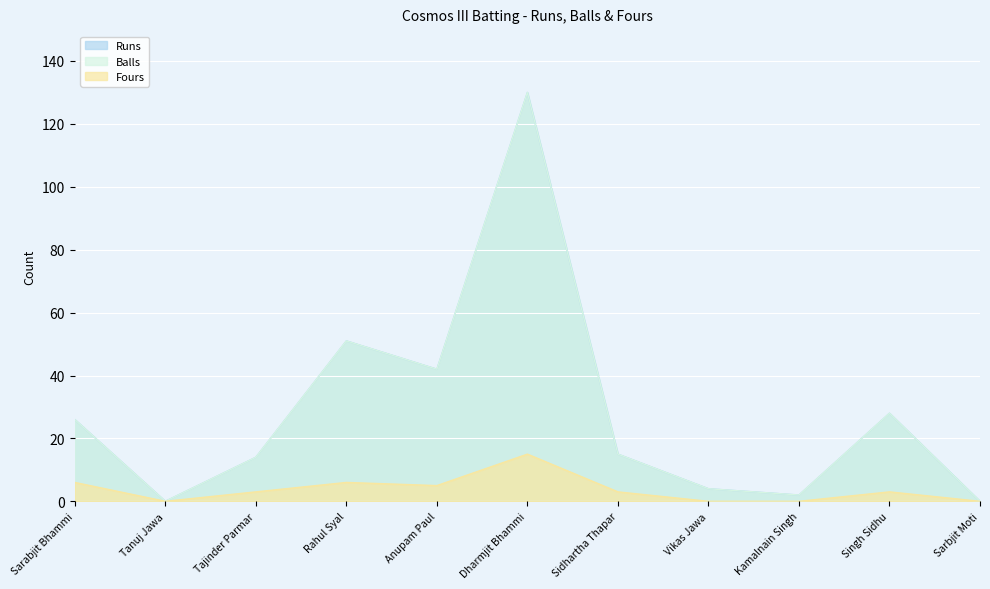

Which has a higher value, Tanuj Jawa or Sarbjit Moti?

Tanuj Jawa